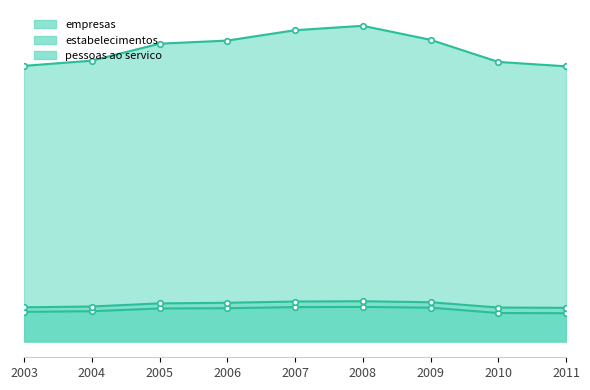

What is the average value of the empresas series?

315676